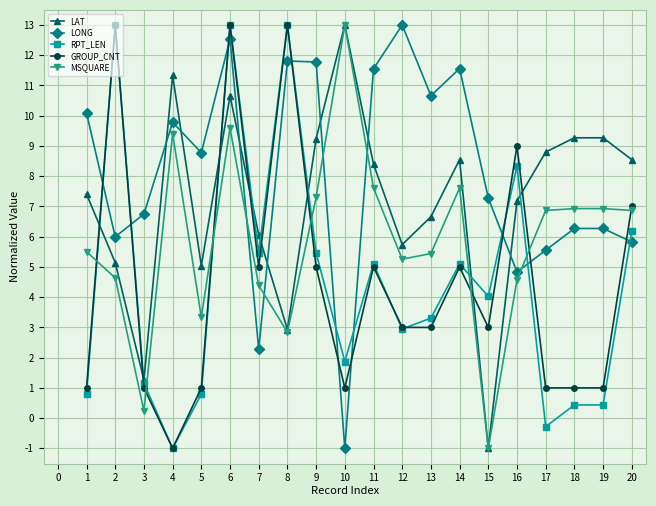

Where is the first local minimum for LONG?

2